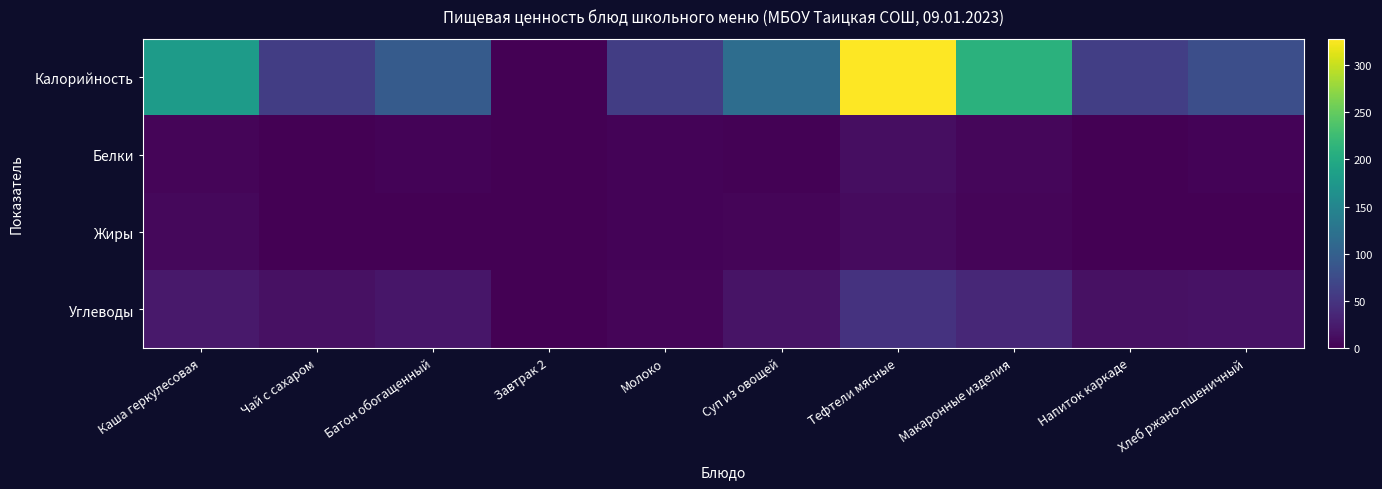

Which has a higher value, Хлеб ржано-пшеничный or Тефтели мясные?

Тефтели мясные